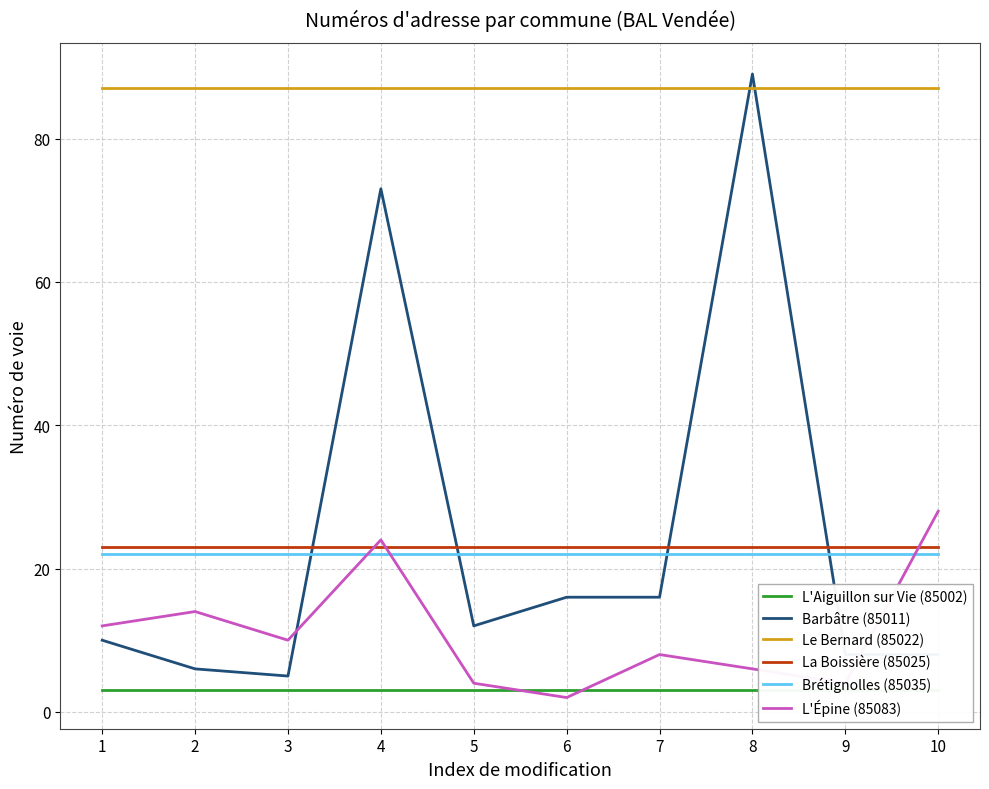

Which category has the lowest value in the Le Bernard (85022) series?

1